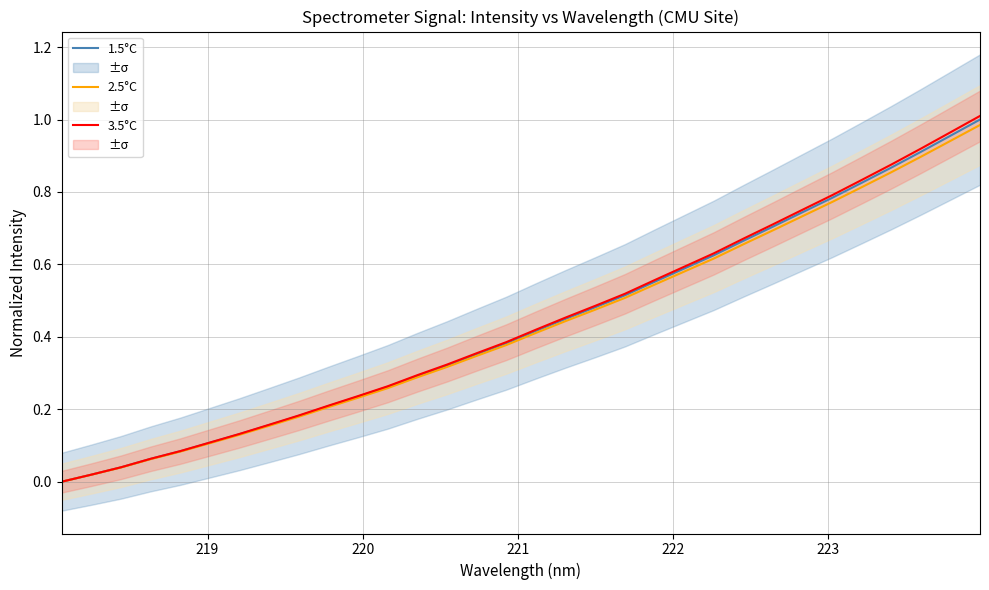

Is it true that 2.5°C equals 0.0 at 220?

False